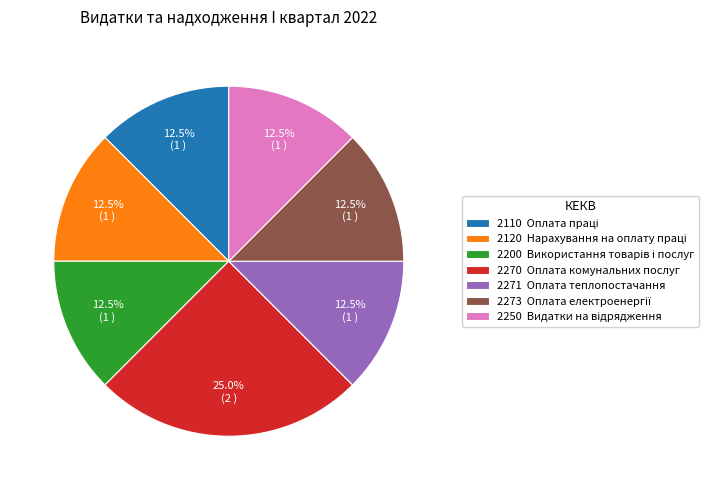

Which has a higher value, 2270 Оплата комунальних послуг or 2271 Оплата теплопостачання?

2270 Оплата комунальних послуг